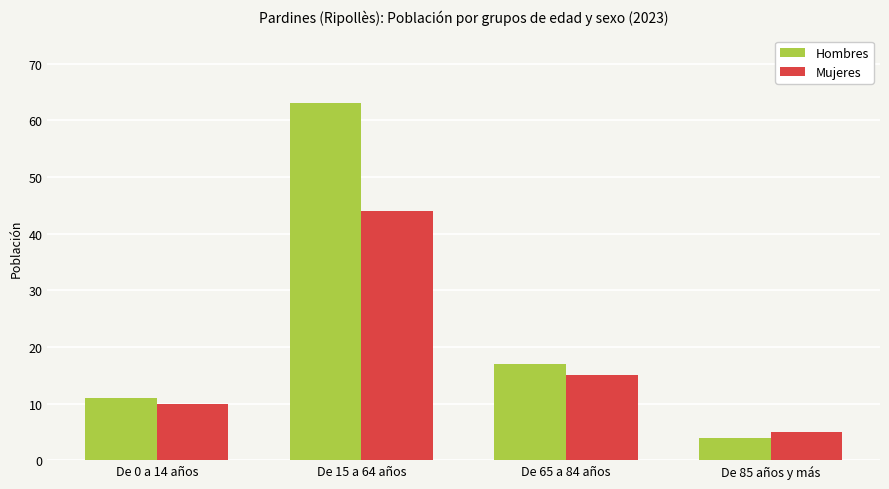

Count the Mujeres values in the range 10 to 44.

3